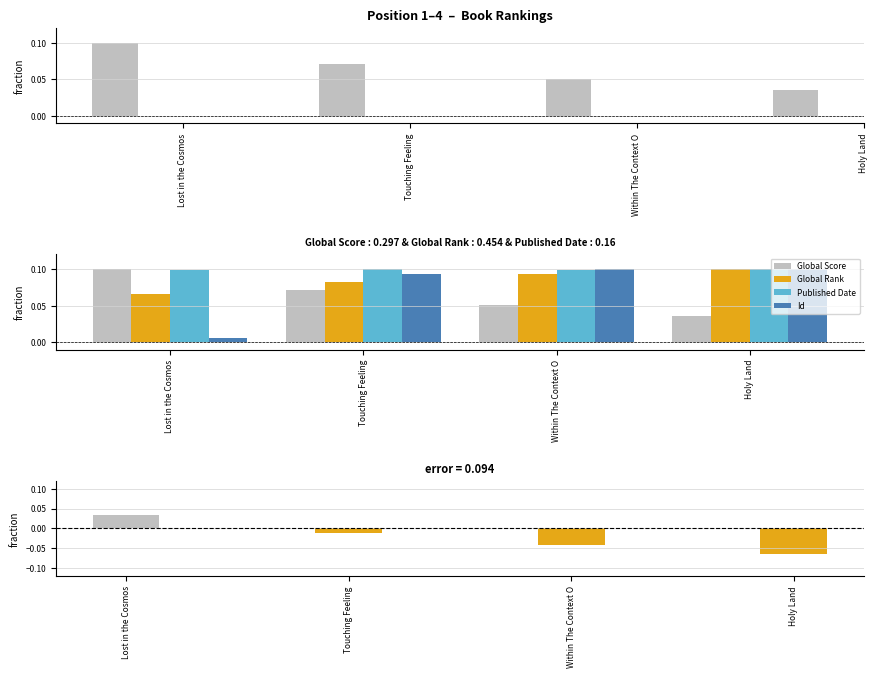

Which category has the lowest value in the Global Score series?

Holy Land